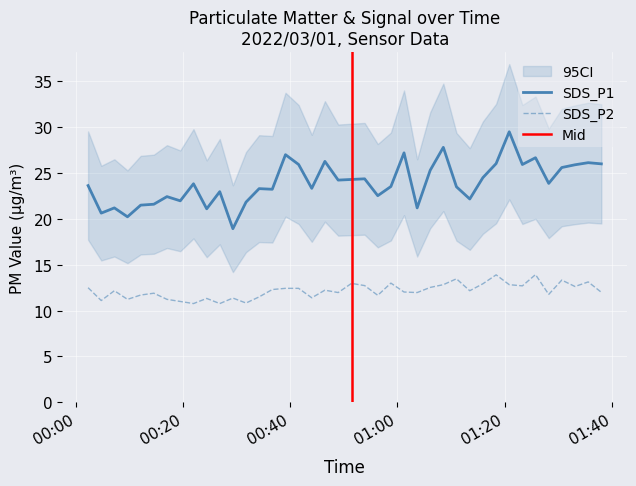

What is the minimum value for SDS_P2?

10.8